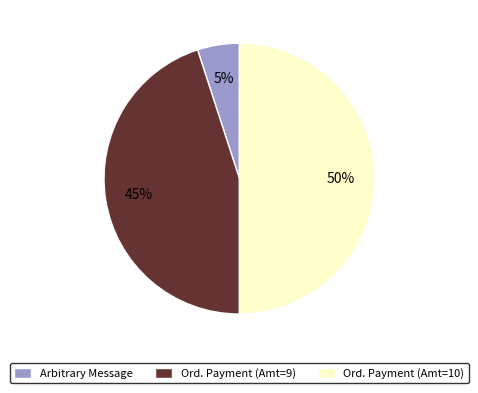

To the nearest percent, what portion does Arbitrary Message represent?

5%